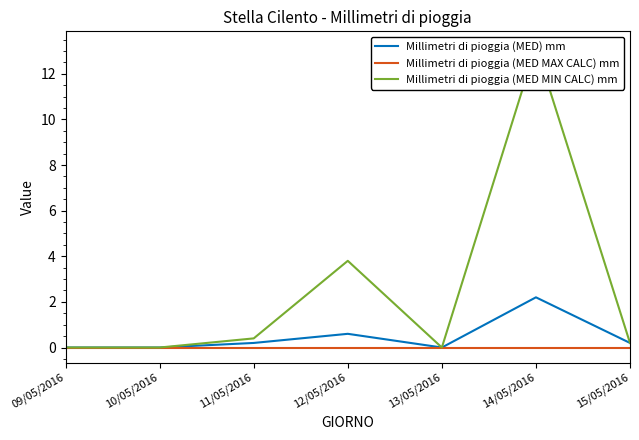

The Millimetri di pioggia (MED MIN CALC) mm series shows 0.2 at 11/05/2016. True or false?

False